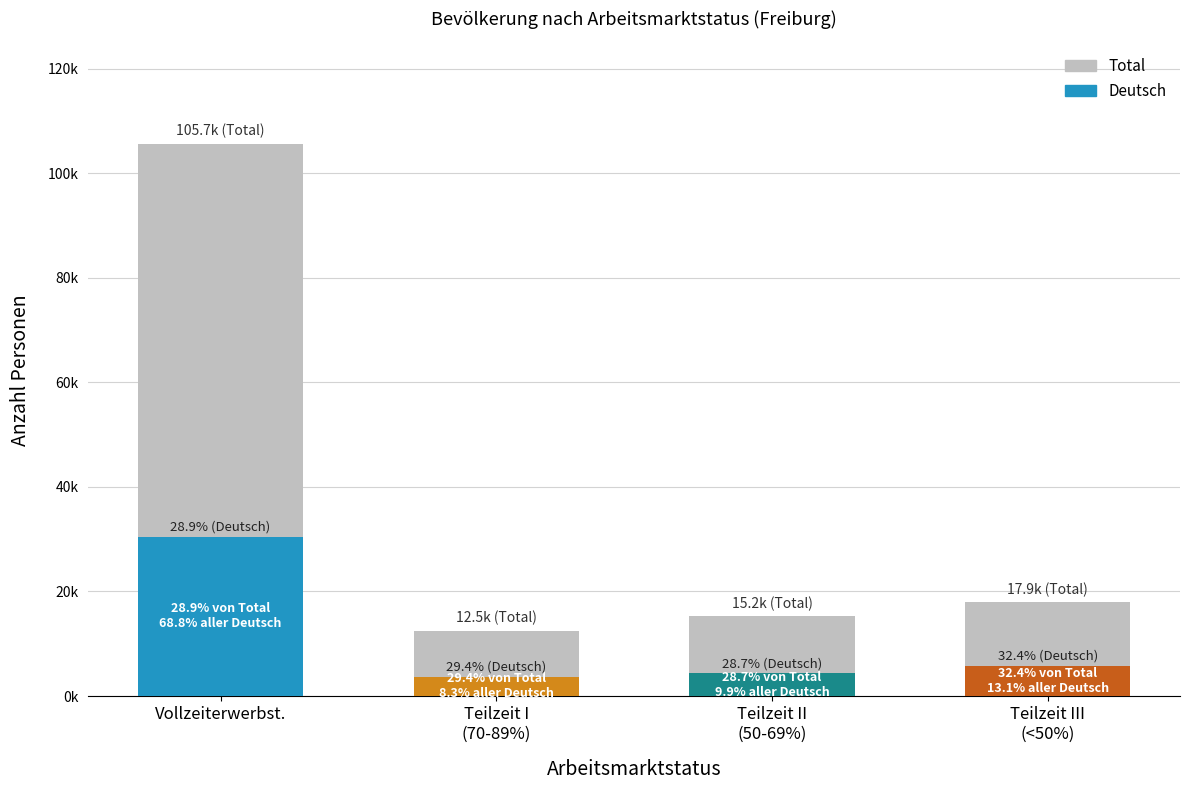

Where does the Total series first go above 17921?

Vollzeiterwerbstätige